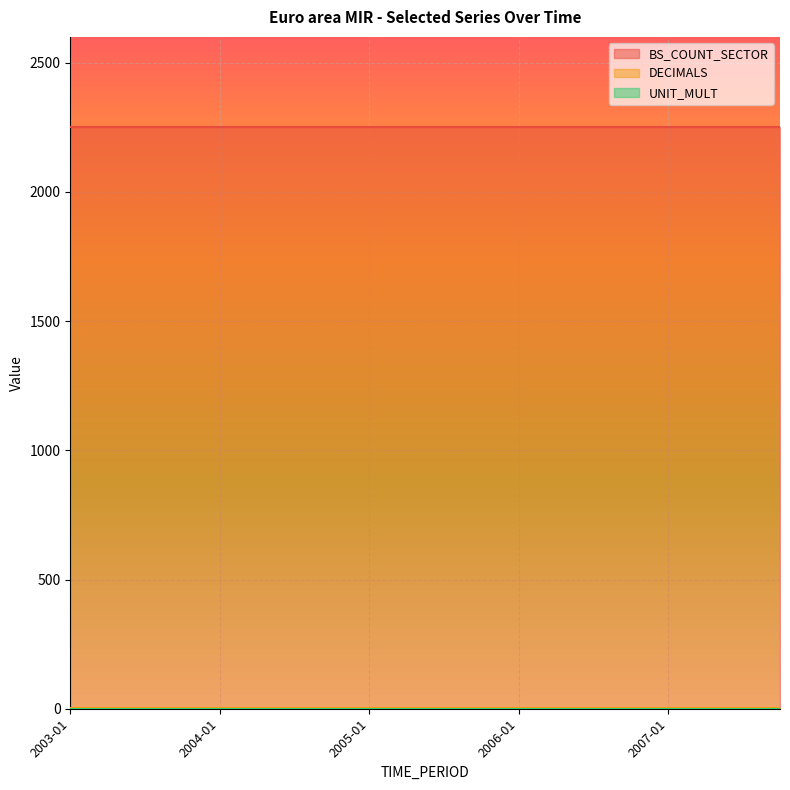

What is the sum of the BS_COUNT_SECTOR values at 2007-01 and 2004-01?

4506